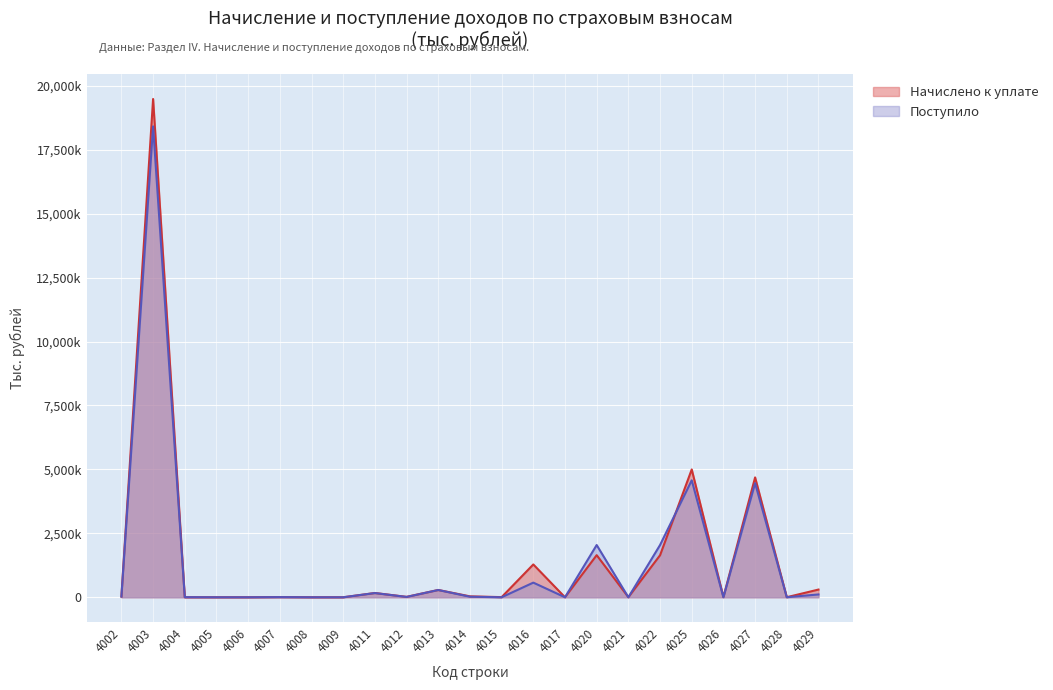

The value of Начислено к уплате at 4022 is 2454155. True or false?

False